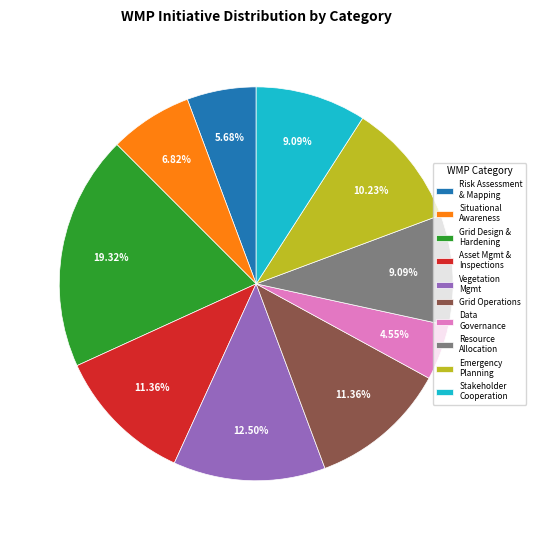

Which has a higher value, Asset Mgmt & Inspections or Emergency Planning?

Asset Mgmt & Inspections